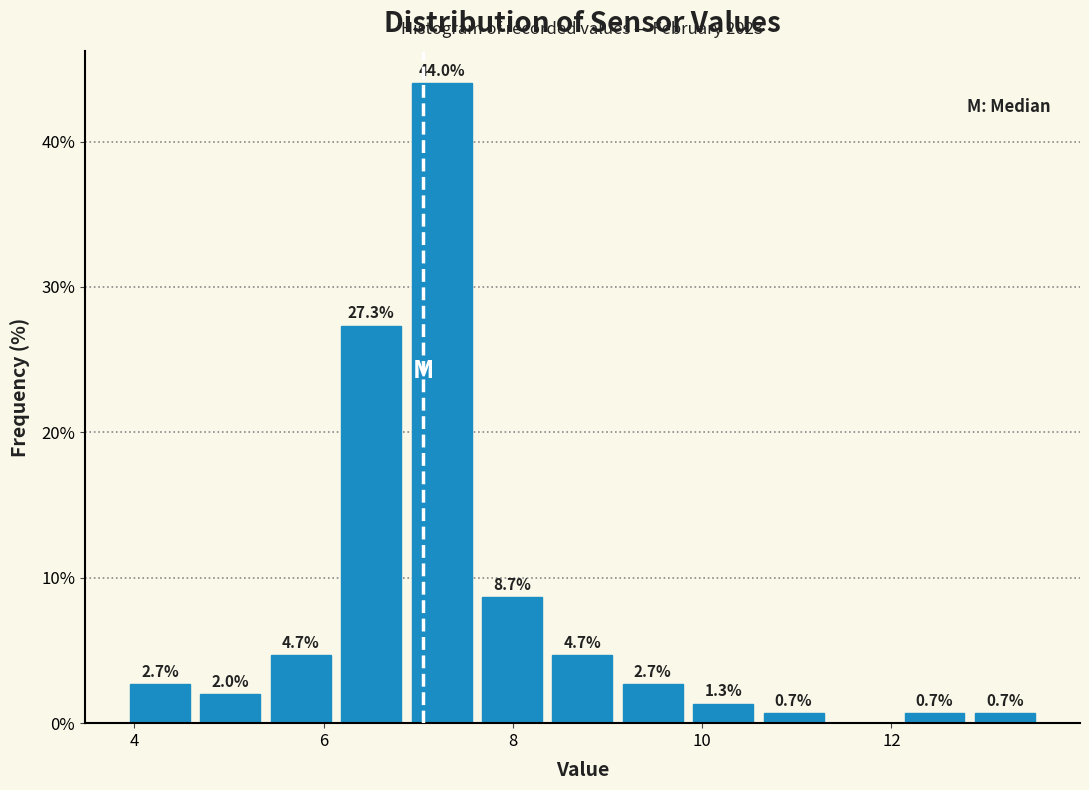

Around what value on the x-axis is the tallest bar? Give the approximate position of its centre, as read against the axis.

7.2